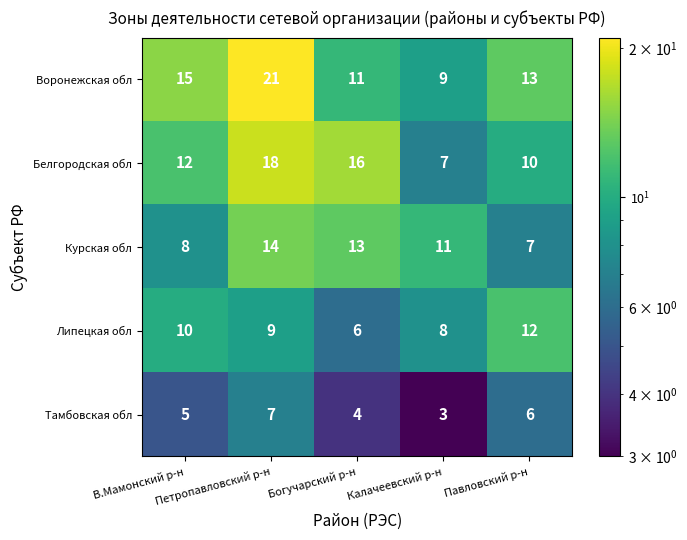

Which series has the largest total across all categories?

Воронежская обл